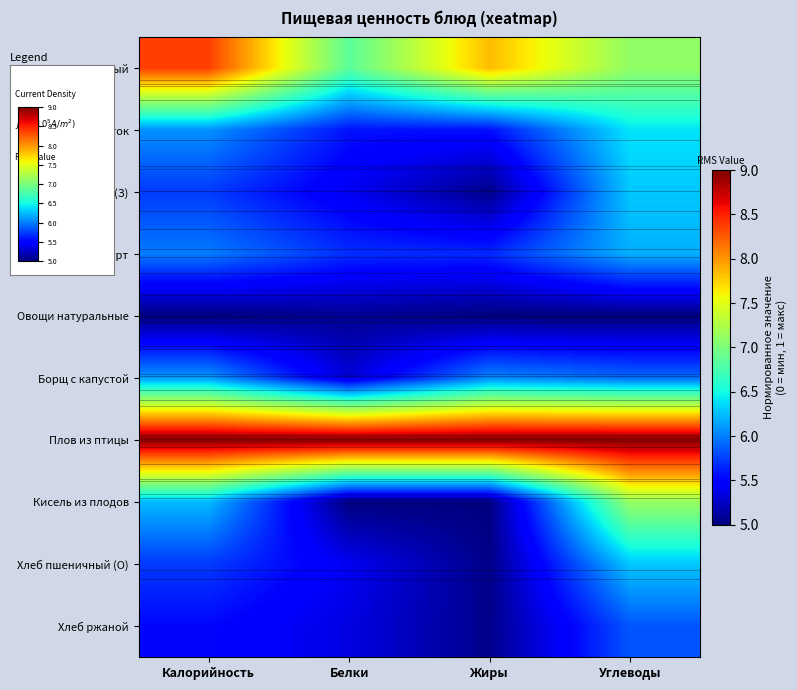

At Калорийность, list the series in order from largest to smallest.

Плов из птицы, Омлет натуральный, Кисель из плодов, Борщ с капустой, Кофейный напиток, Биойогурт, Хлеб пшеничный (З), Хлеб пшеничный (О), Хлеб ржаной, Овощи натуральные